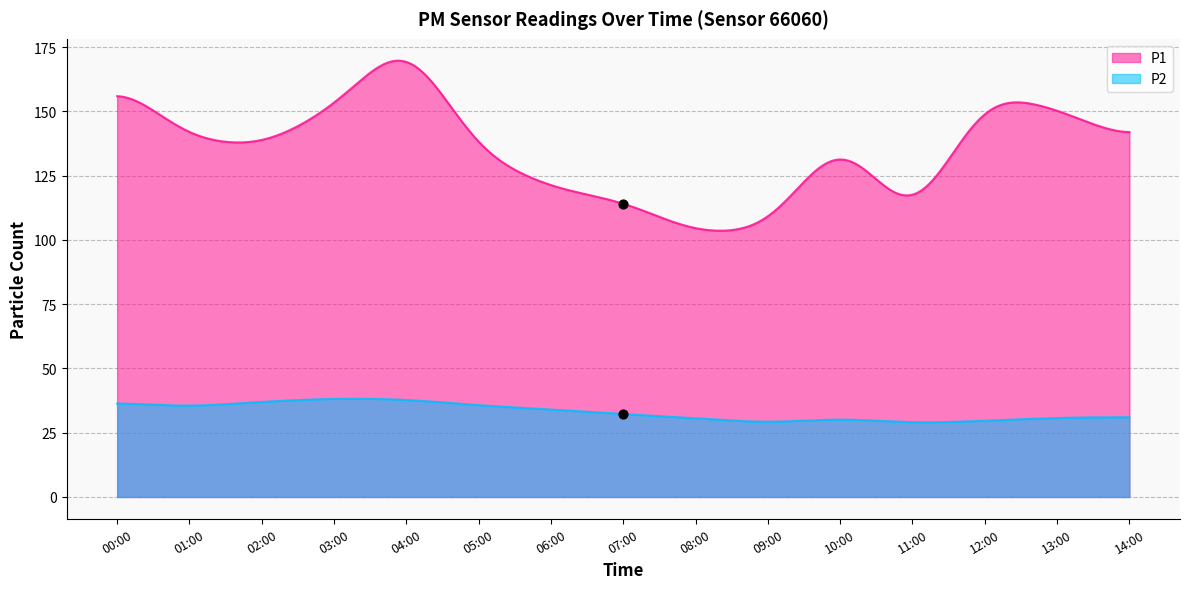

What is the total value across all series at 13:00?

182.0